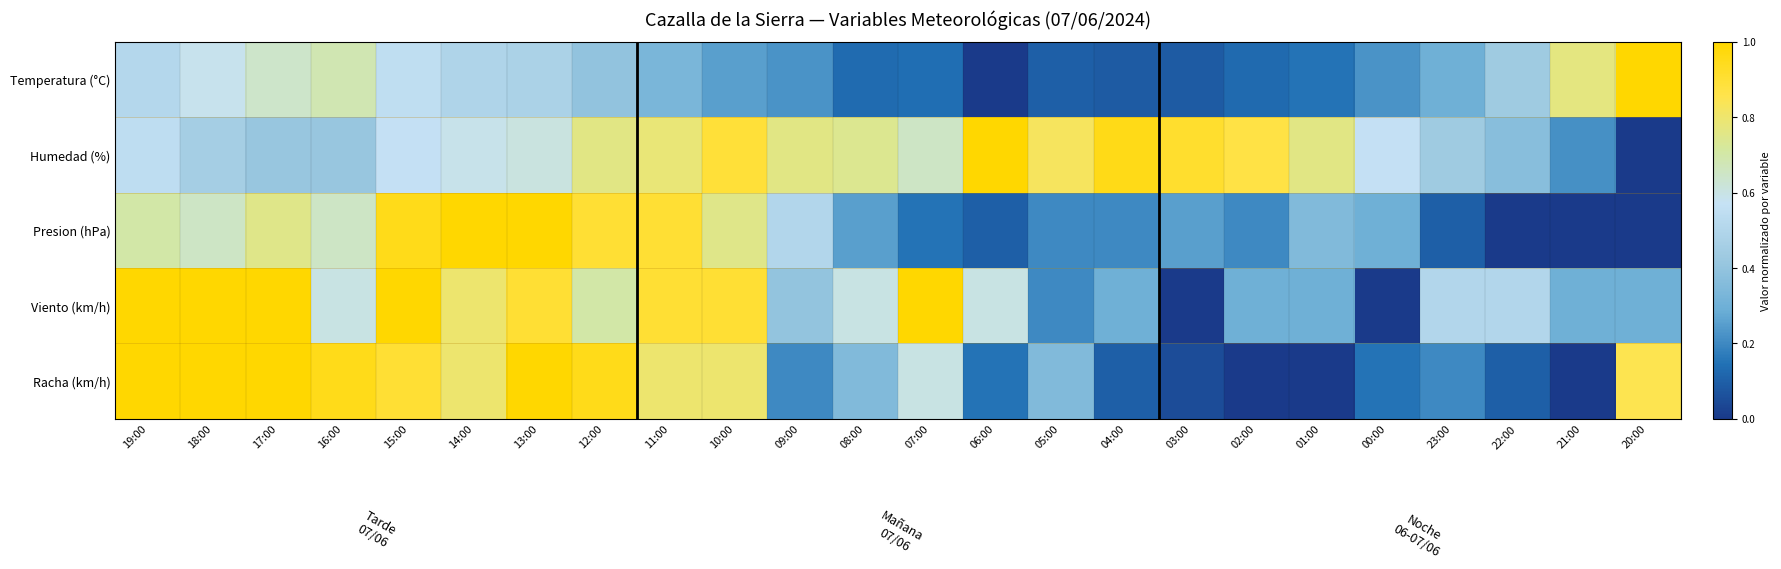

What is the total value across all series at 13:00?

4.0